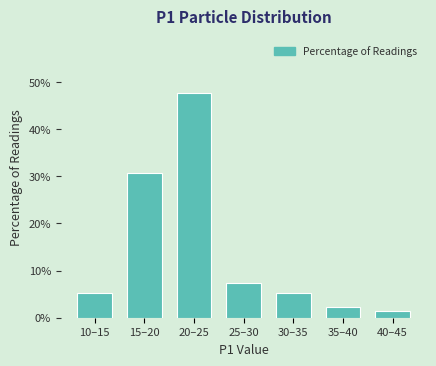

Reading left to right, extract all data points from this chart.

10–15=5.2	15–20=30.6	20–25=47.8	25–30=7.5	30–35=5.2	35–40=2.2	40–45=1.5